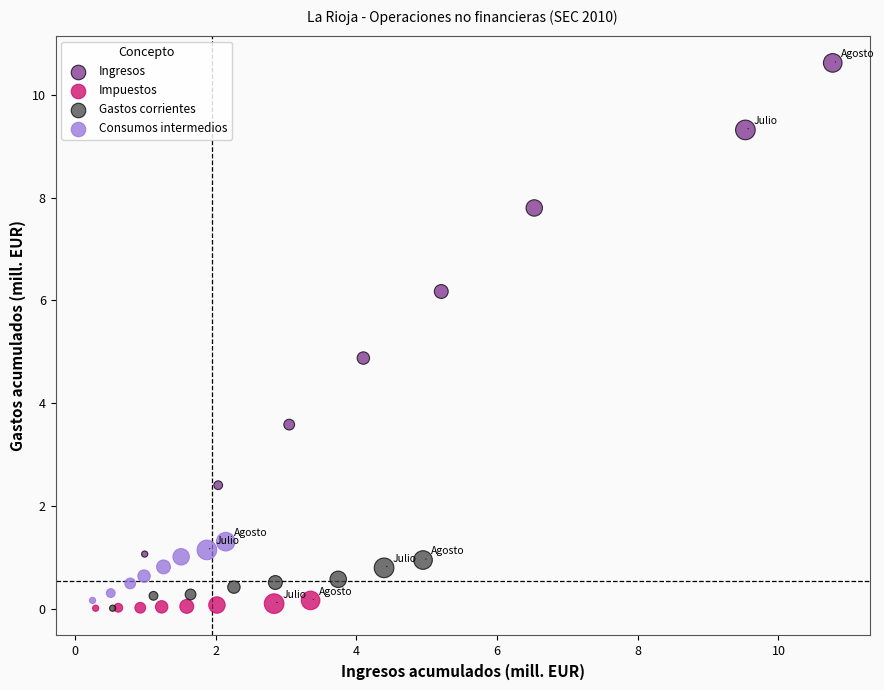

Which series has the largest Y range (max minus min)?

Ingresos